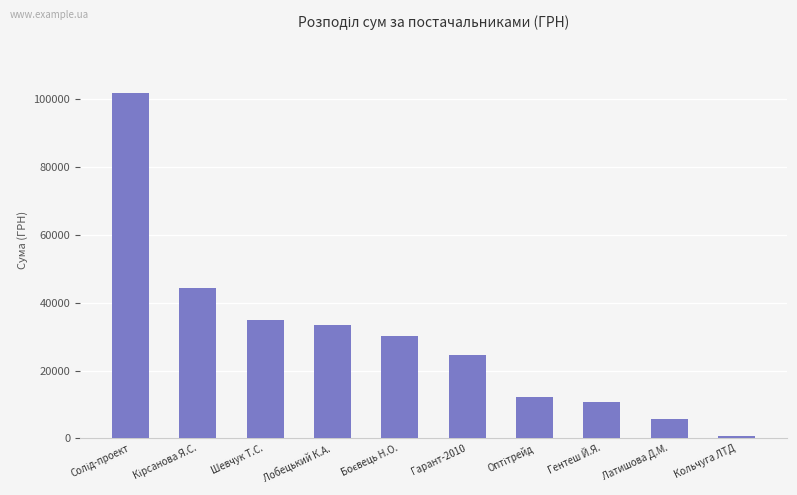

What is the average value?

29885.2